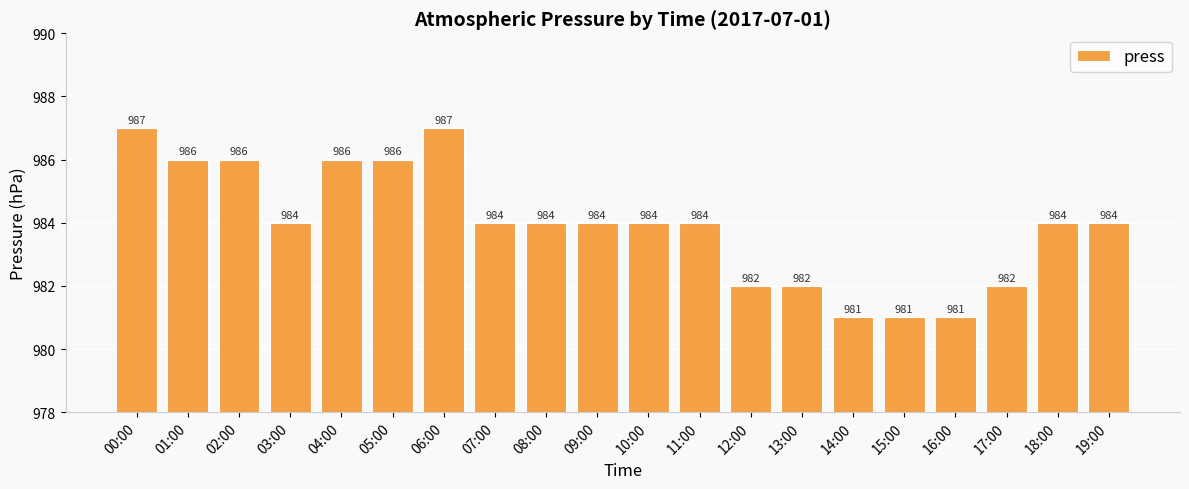

What is the value of the 12th bar from the left?

984